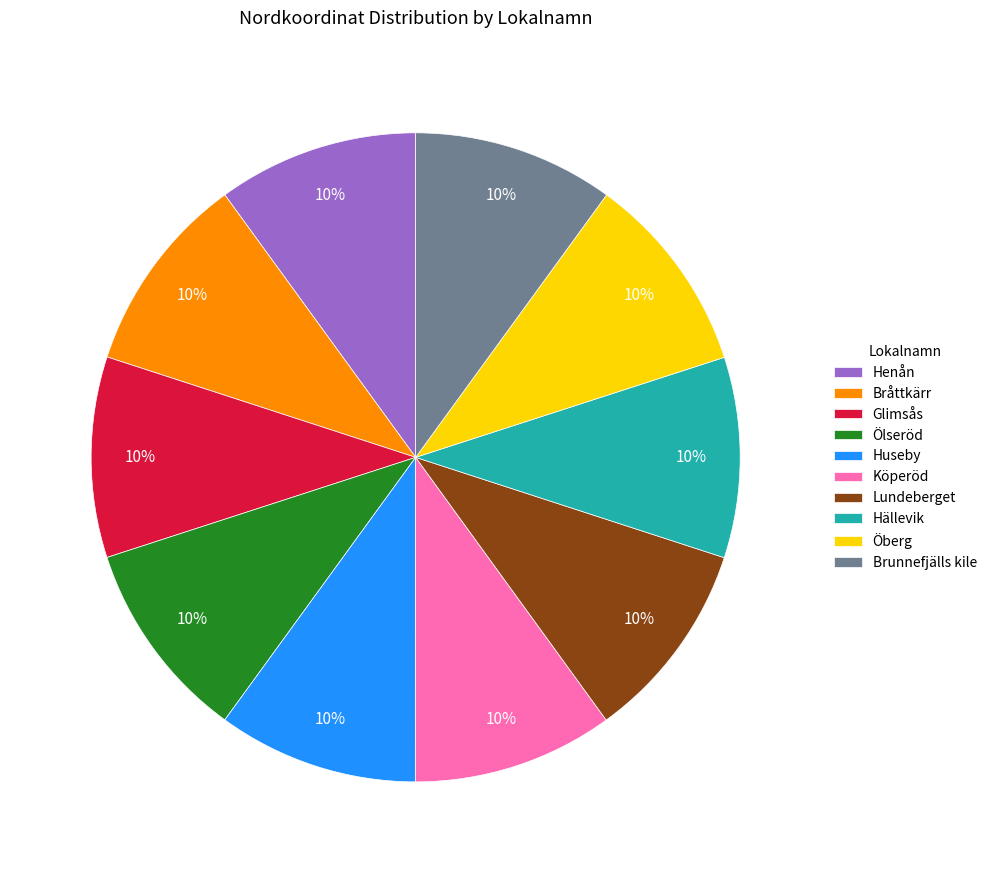

What percentage is the Öberg slice, to the nearest percent?

10%